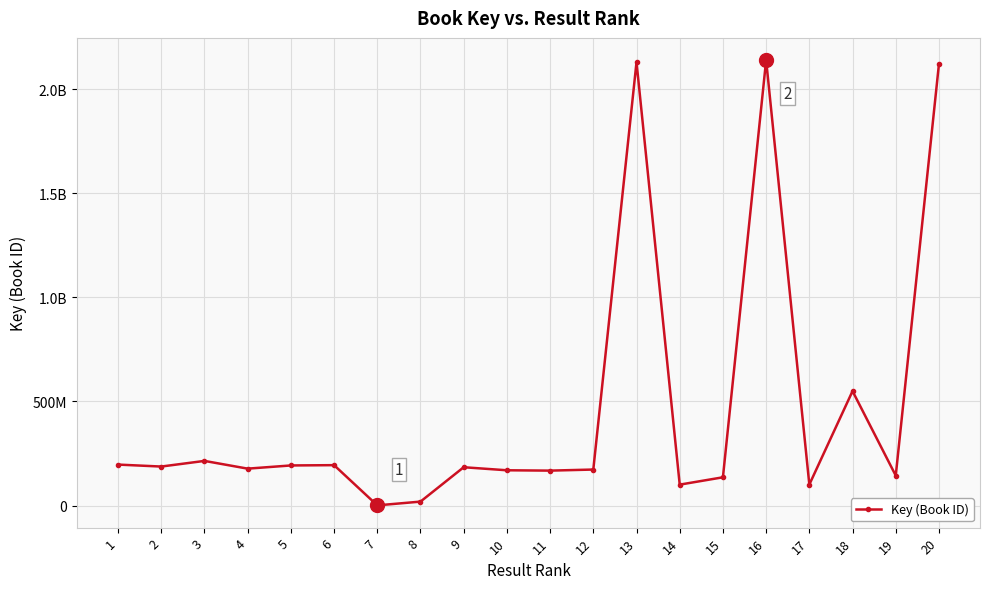

Does the chart have visible grid lines?

Yes